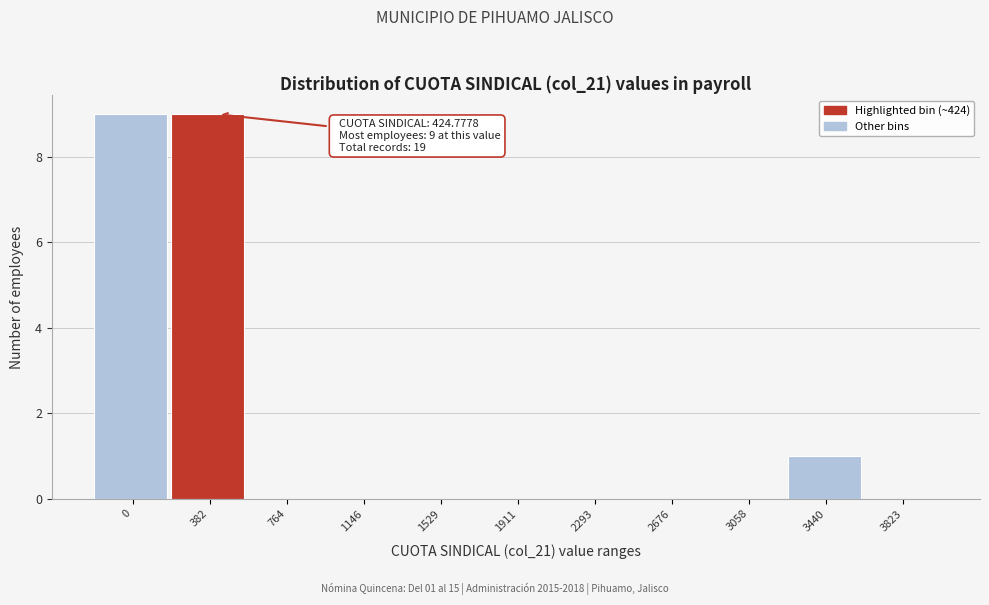

Reading left to right, what are all the values shown in this chart?

0=9	382=9	764=0	1146=0	1529=0	1911=0	2293=0	2676=0	3058=0	3440=1	3823=0